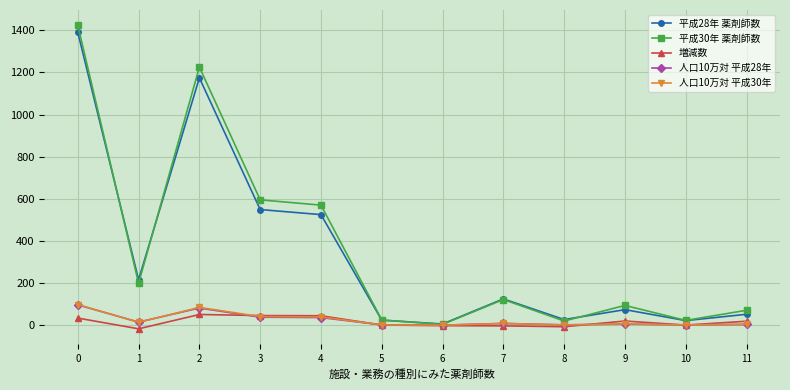

The value of 平成30年 薬剤師数 at 7 is 122.0. True or false?

True